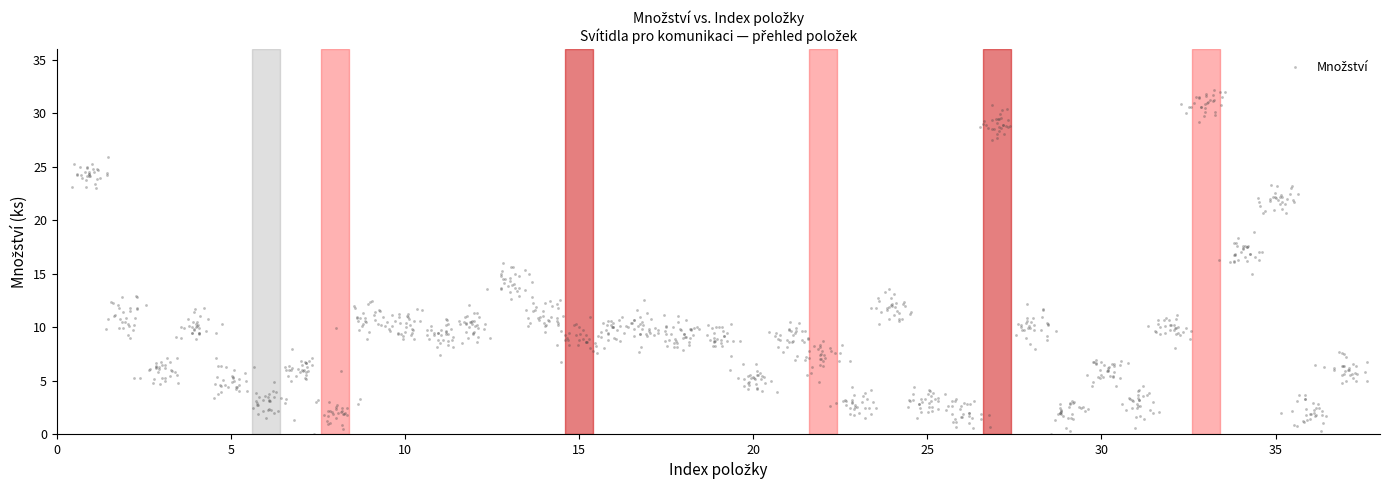

What is the range of X values (max minus min)?

37.2